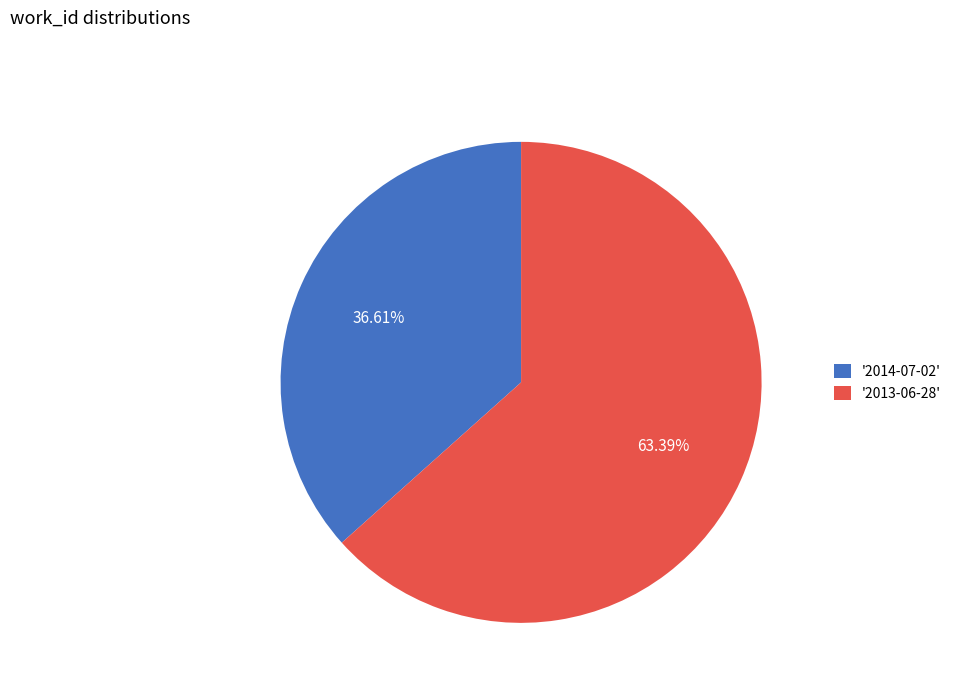

Rank the categories by value from lowest to highest.

'2014-07-02', '2013-06-28'